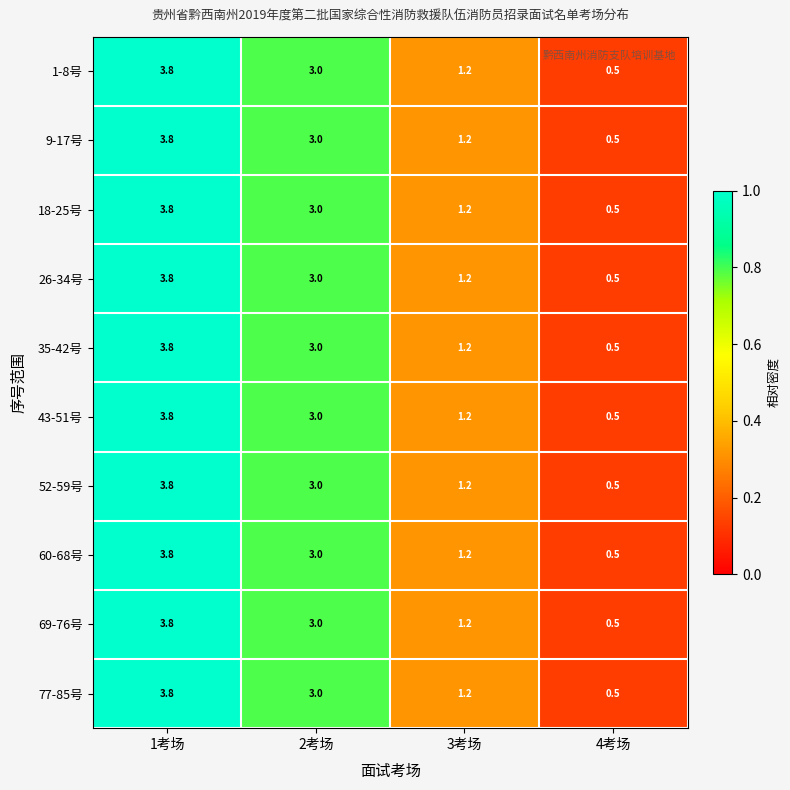

At which label is 43-51号 closest to 2?

3考场